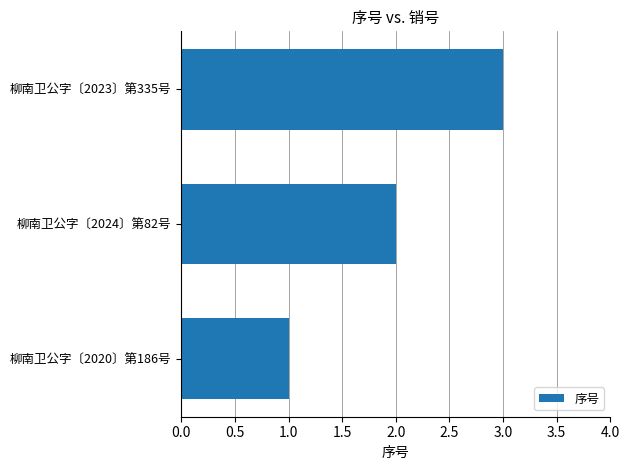

The chart shows a value of 2 at 柳南卫公字〔2024〕第82号. True or false?

True